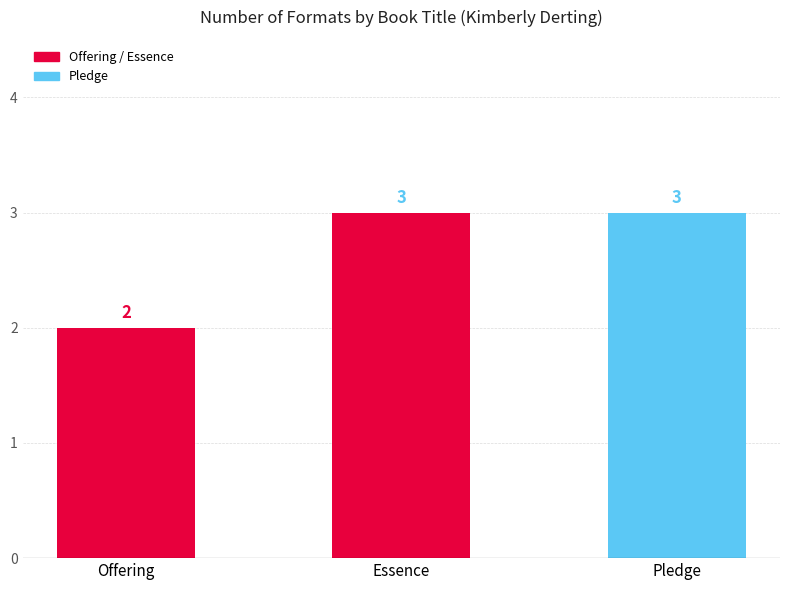

How many distinct data groups are displayed?

1